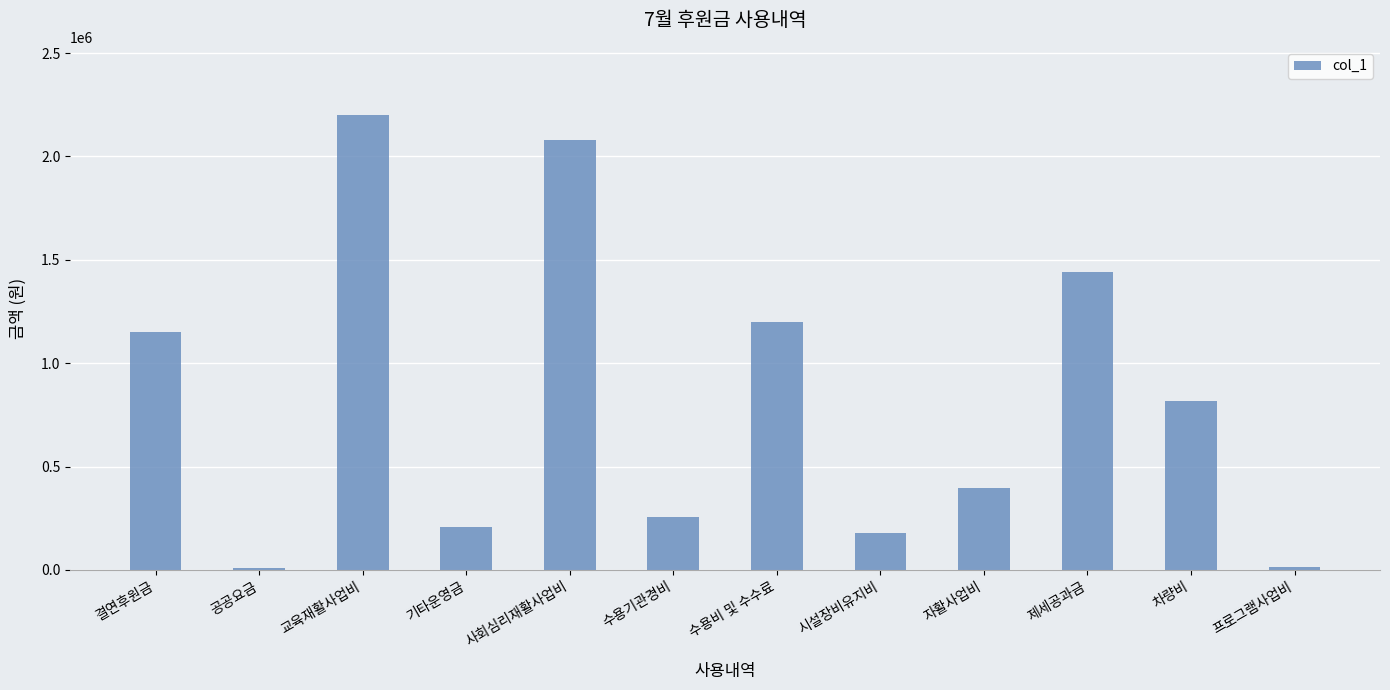

What is the smallest value displayed?

9460